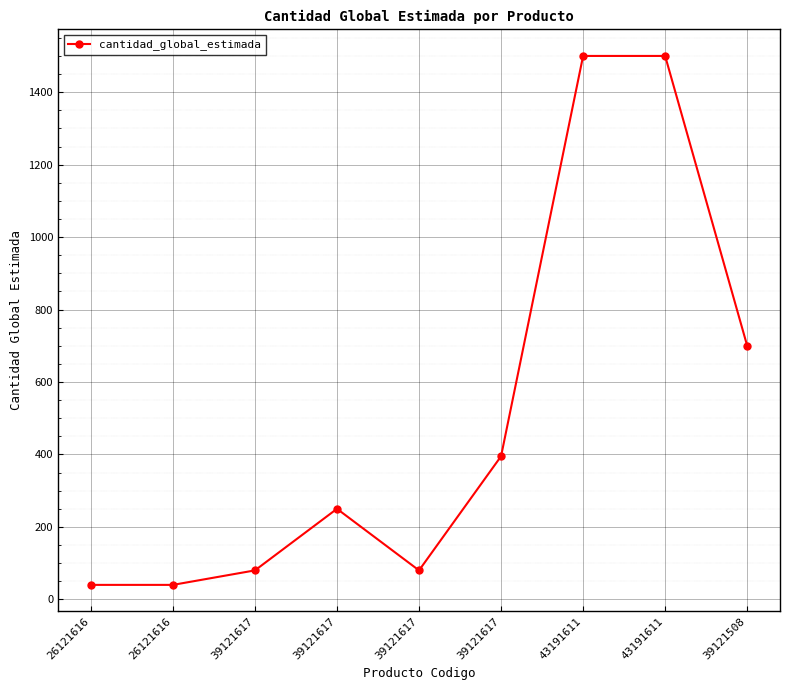

How many lines are shown in the chart?

1